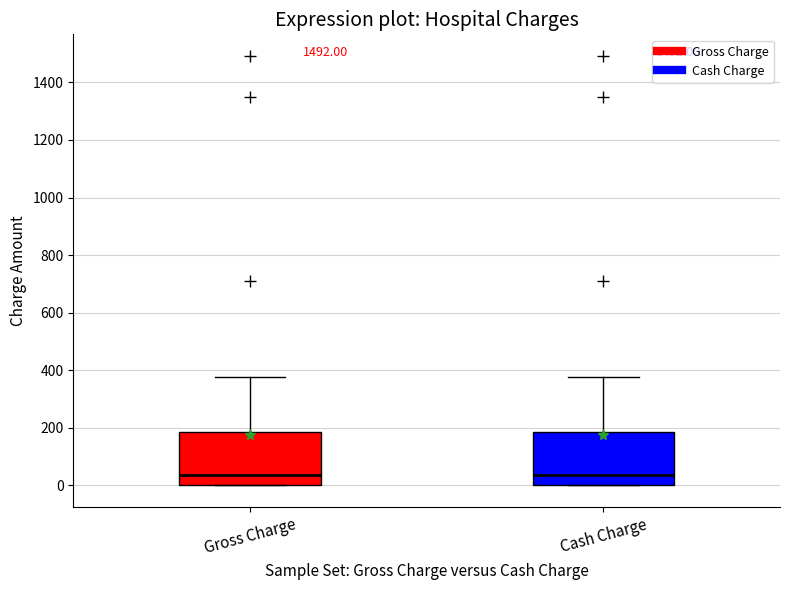

Where does the median line of the box for Cash Charge sit on the y-axis? The values are not printed on the chart, so give them approximately, as read against the axis.

40